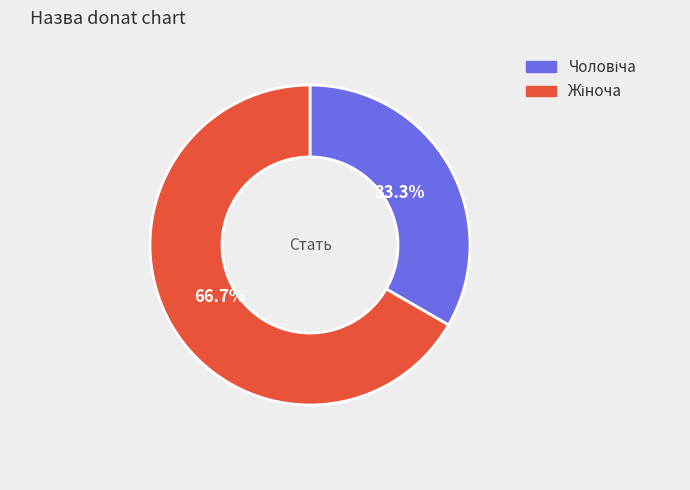

Does any single category account for the majority?

Yes